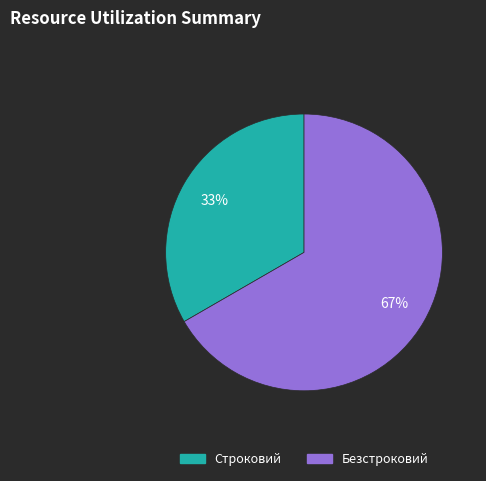

Count the number of slices in the pie.

2